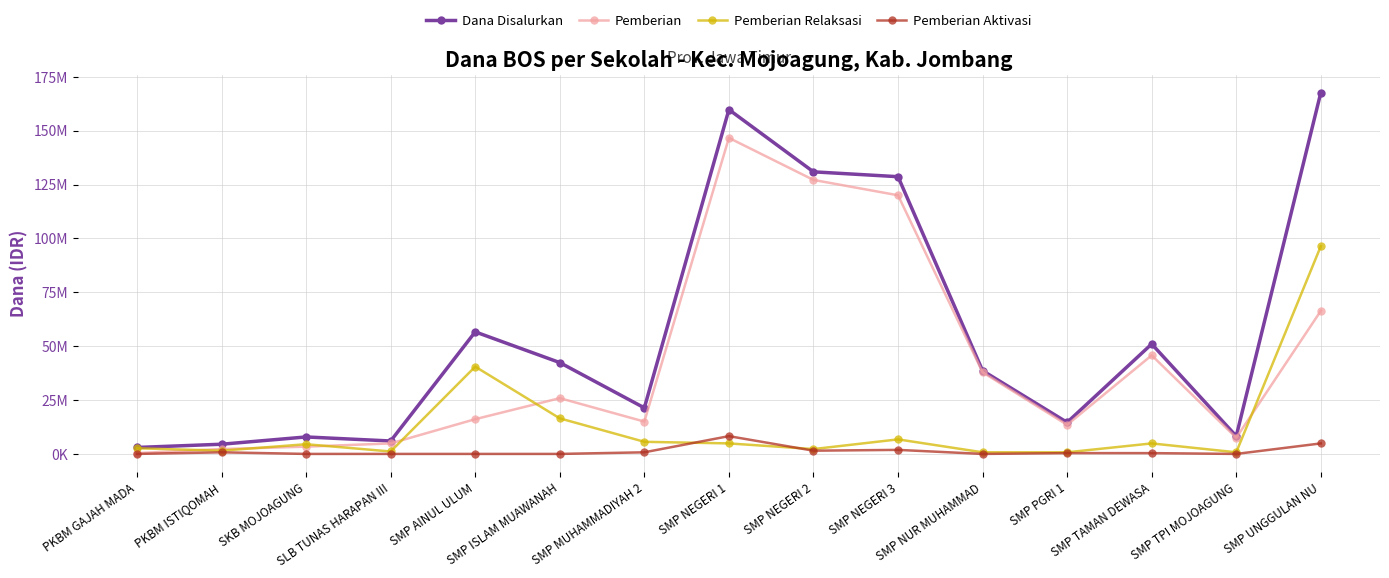

Is this an area chart (filled region under the line)?

No